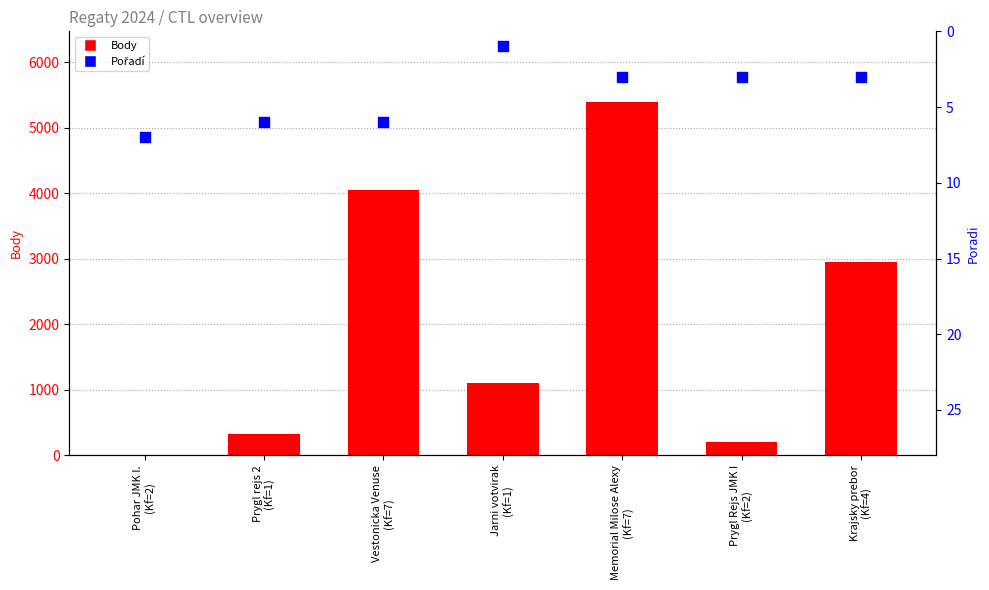

Which series contains the lowest Y value?

Body